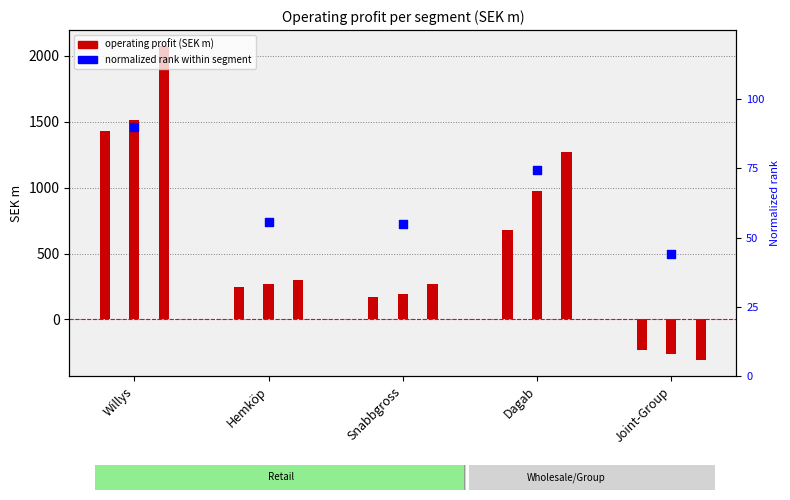

Between Willys and Hemköp, which is larger?

Willys